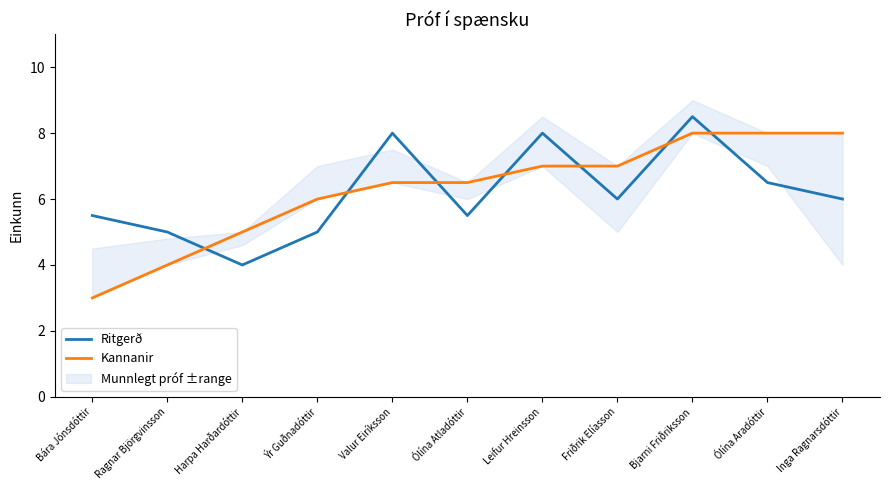

Between Ýr Guðnadóttir and Friðrik Elíasson, which series saw the biggest shift?

Ritgerð